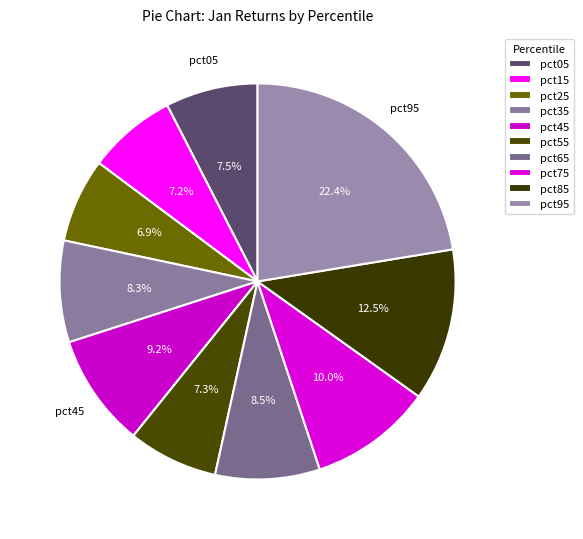

What percentage is the pct85 slice, to the nearest percent?

12%